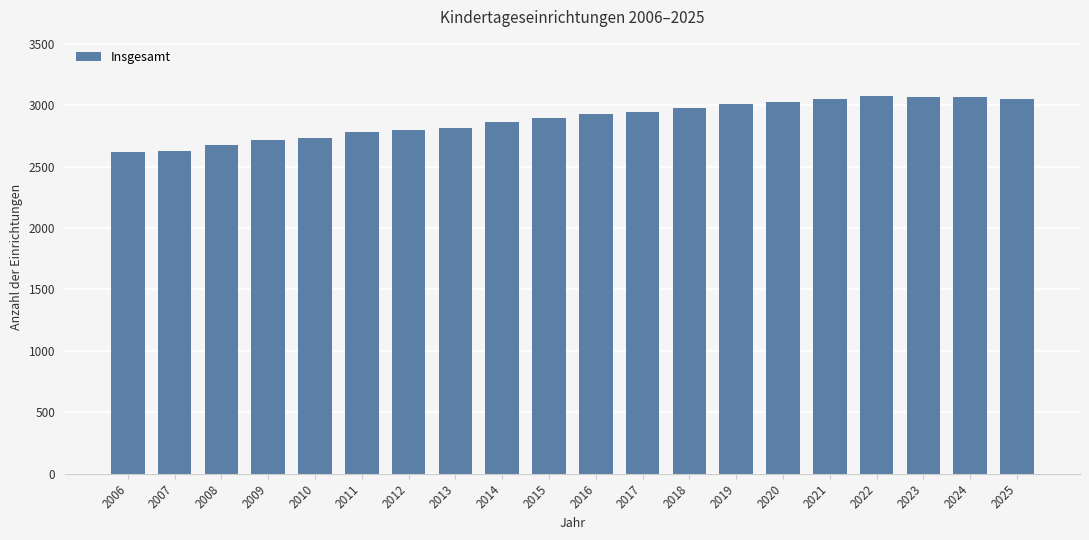

What is the value of the 7th bar from the left?

2800